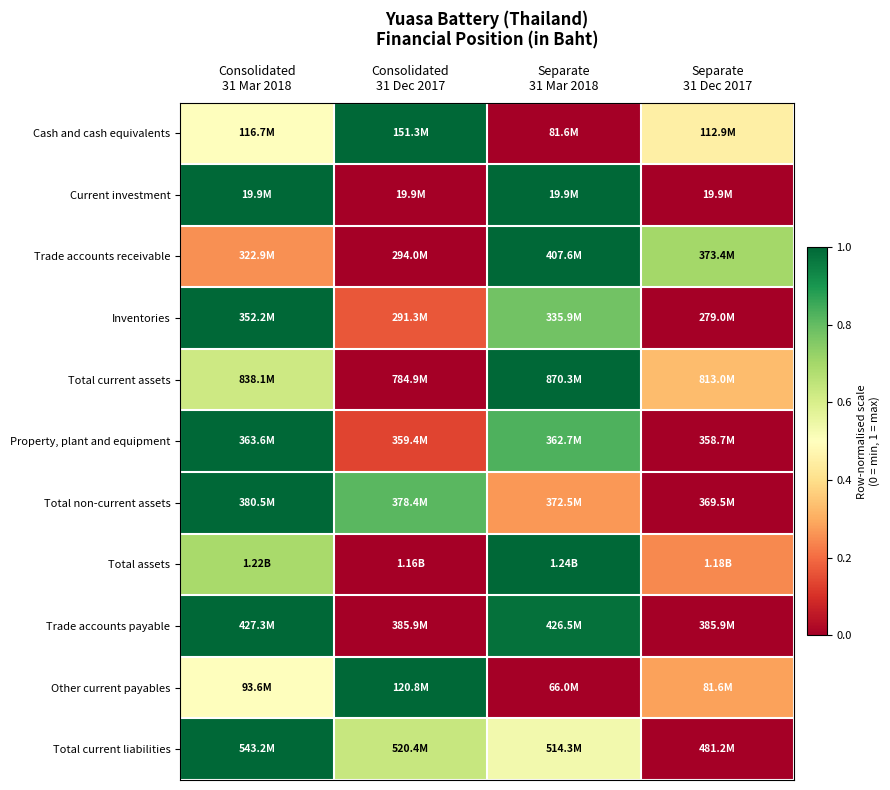

Which has a higher value, Separate
31 Mar 2018 or Separate
31 Dec 2017?

Separate
31 Dec 2017